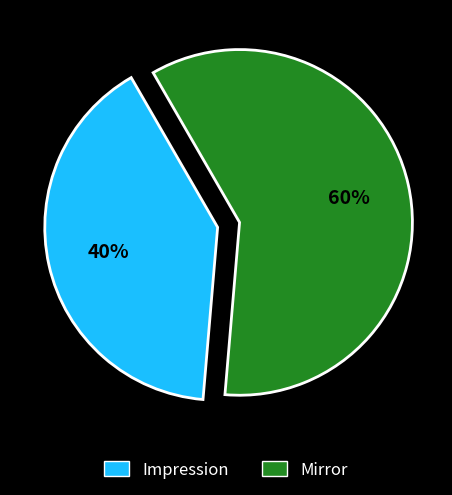

What is the largest slice in the pie chart?

Mirror